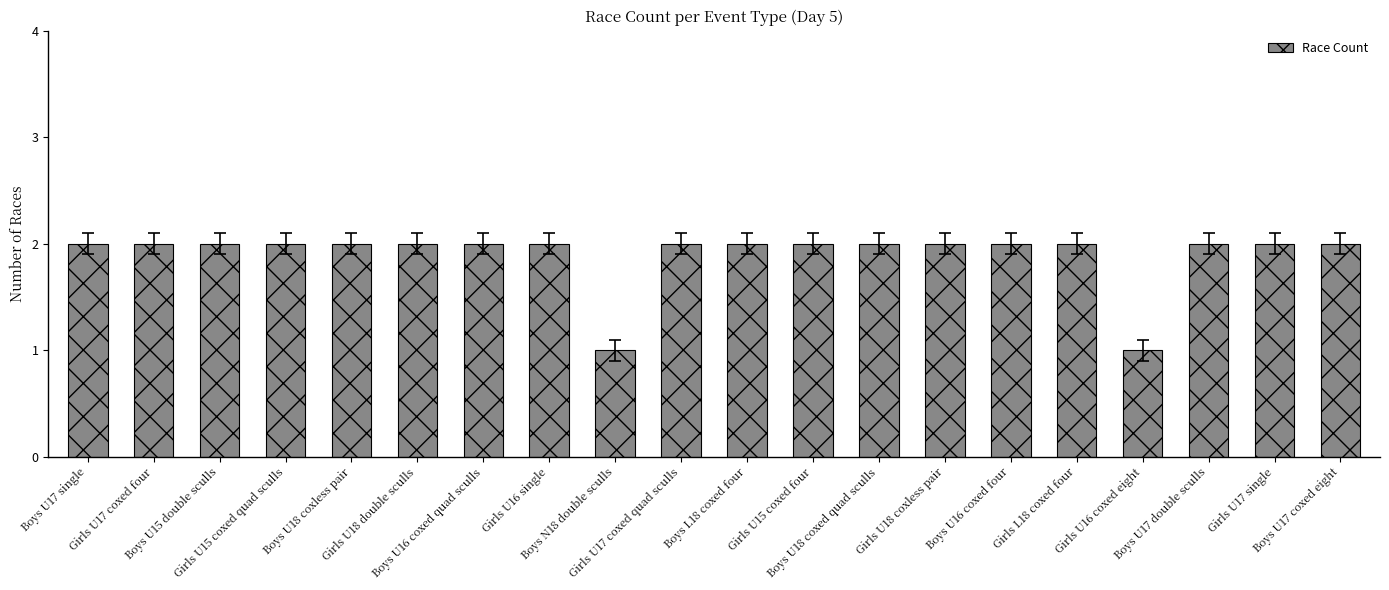

Reading left to right, list all the values displayed in this chart.

Boys U17 single=2	Girls U17 coxed four=2	Boys U15 double sculls=2	Girls U15 coxed quad sculls=2	Boys U18 coxless pair=2	Girls U18 double sculls=2	Boys U16 coxed quad sculls=2	Girls U16 single=2	Boys N18 double sculls=1	Girls U17 coxed quad sculls=2	Boys L18 coxed four=2	Girls U15 coxed four=2	Boys U18 coxed quad sculls=2	Girls U18 coxless pair=2	Boys U16 coxed four=2	Girls L18 coxed four=2	Girls U16 coxed eight=1	Boys U17 double sculls=2	Girls U17 single=2	Boys U17 coxed eight=2